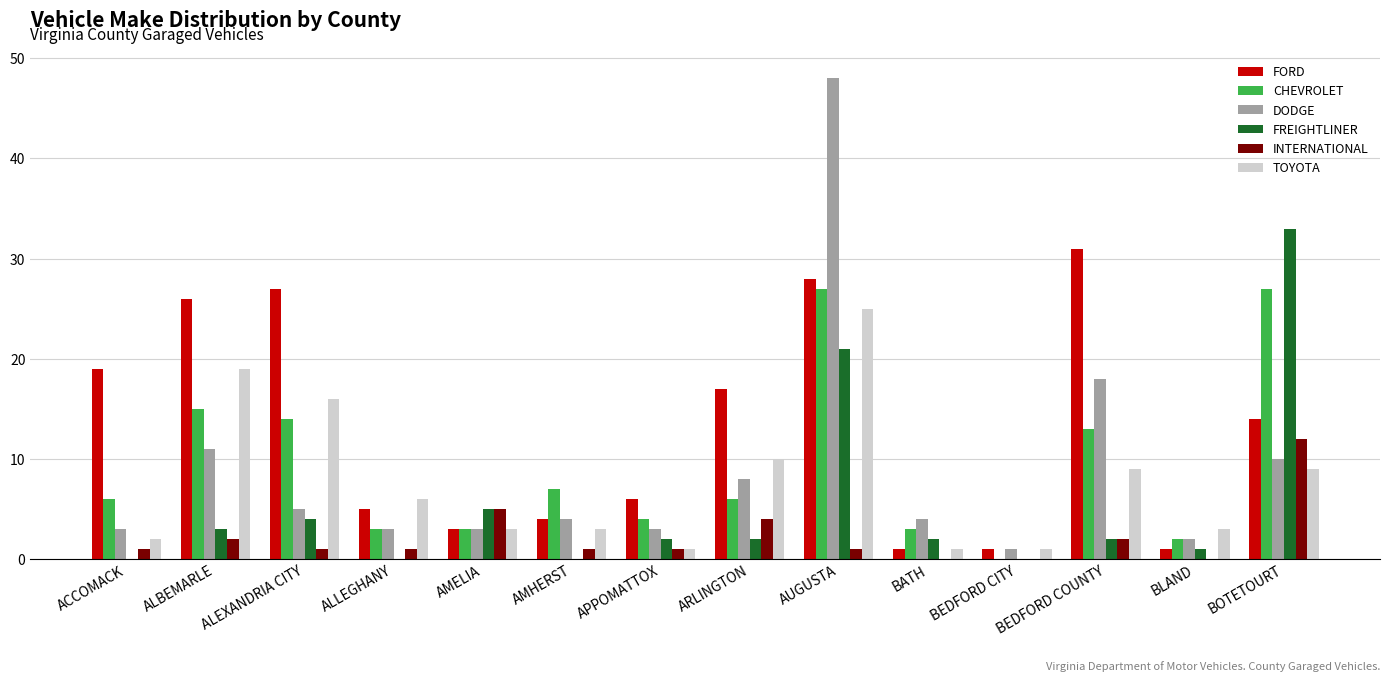

Which series has the largest total across all categories?

FORD